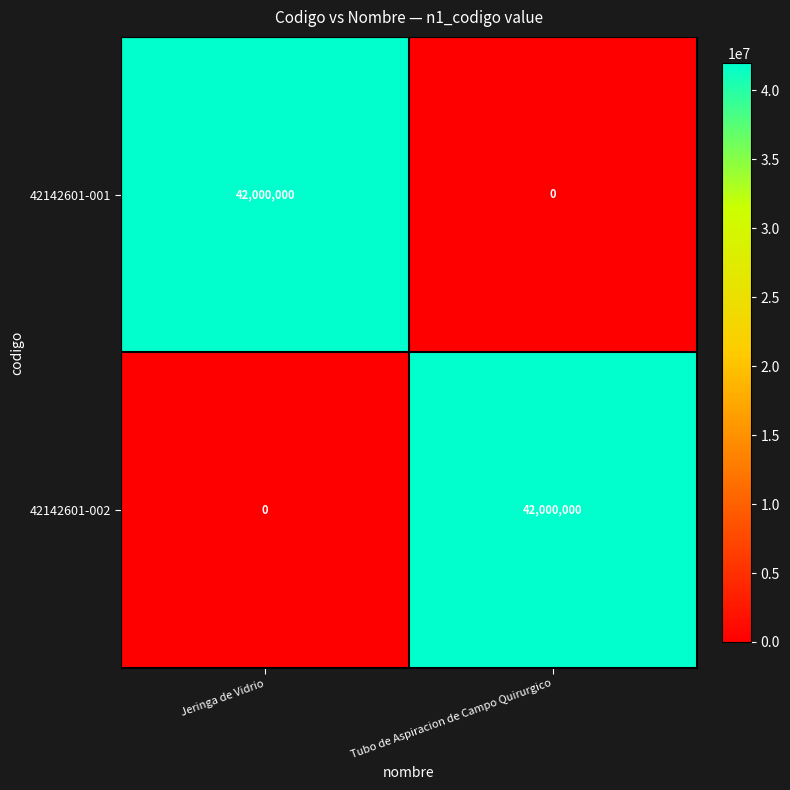

Is the value of 42142601-002 at Tubo de Aspiracion de Campo Quirurgico greater than the value of 42142601-001 at Tubo de Aspiracion de Campo Quirurgico?

Yes